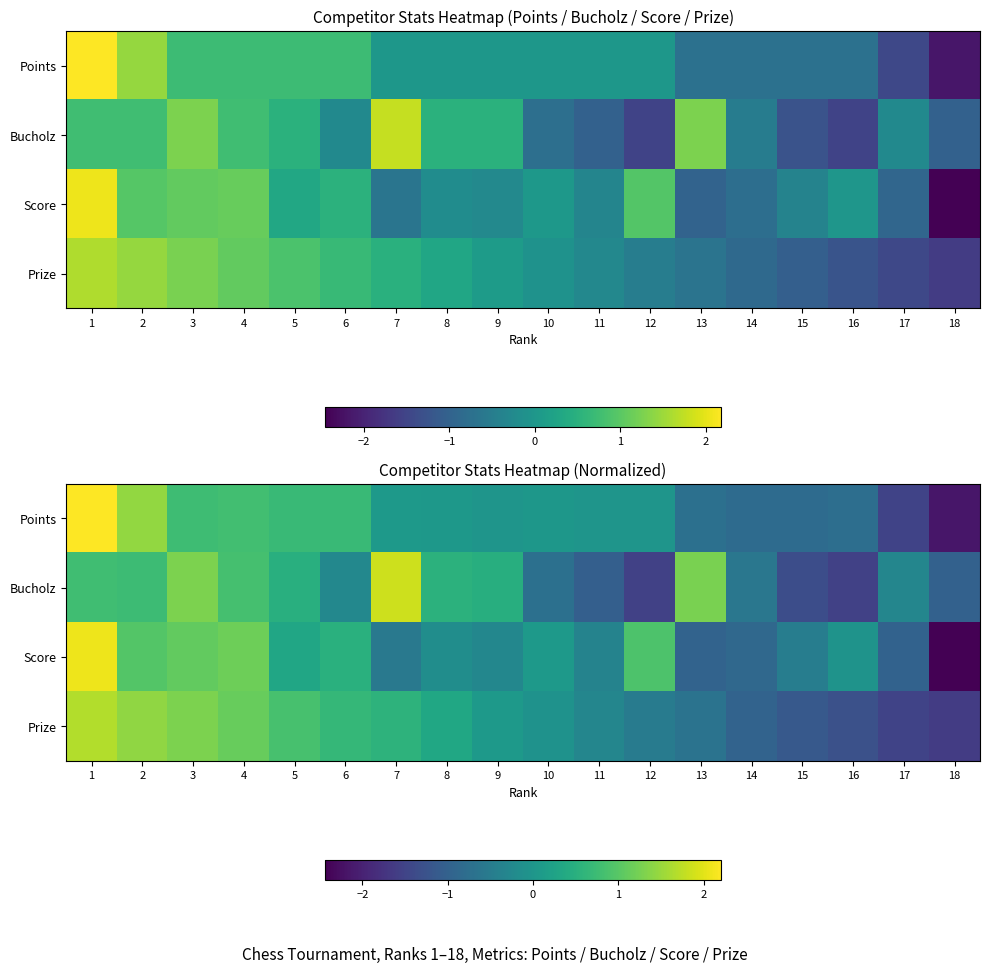

The Bucholz series shows -0.3 at 17. True or false?

True